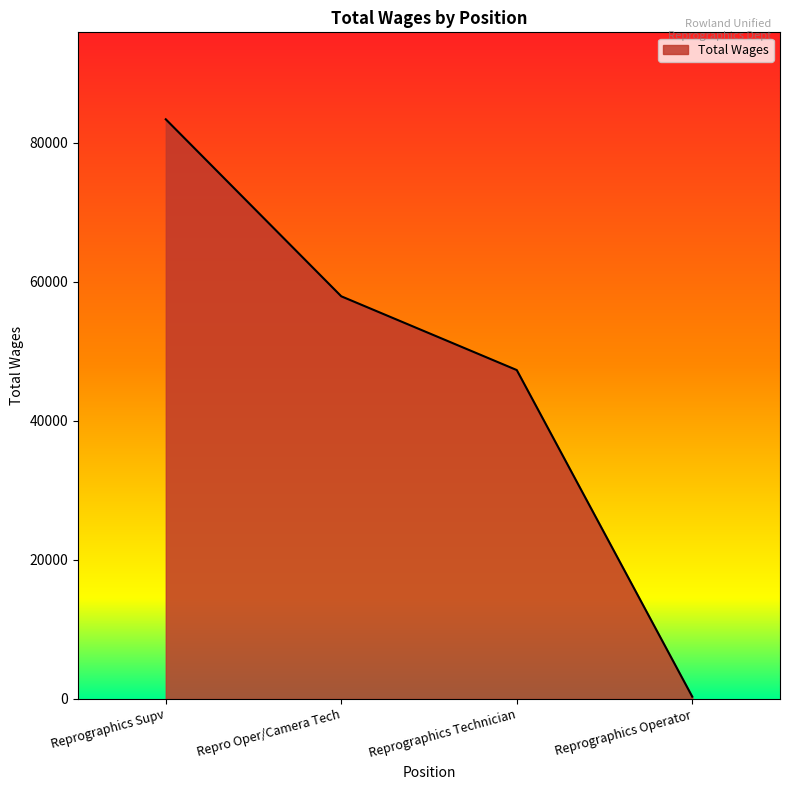

Rank the categories by value from lowest to highest.

Reprographics Operator, Reprographics Technician, Repro Oper/Camera Tech, Reprographics Supv